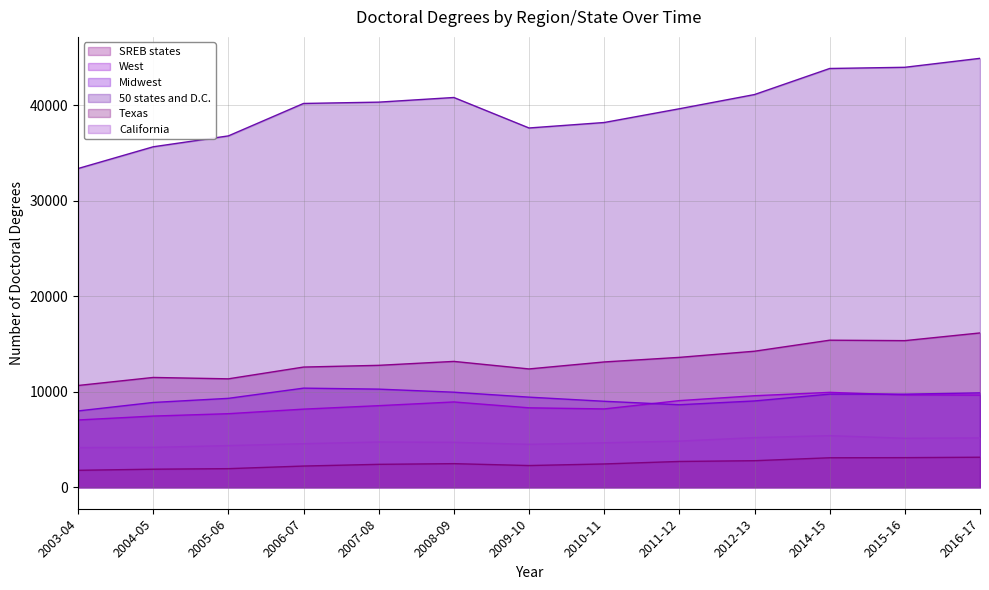

How many categories are shown in the chart?

13